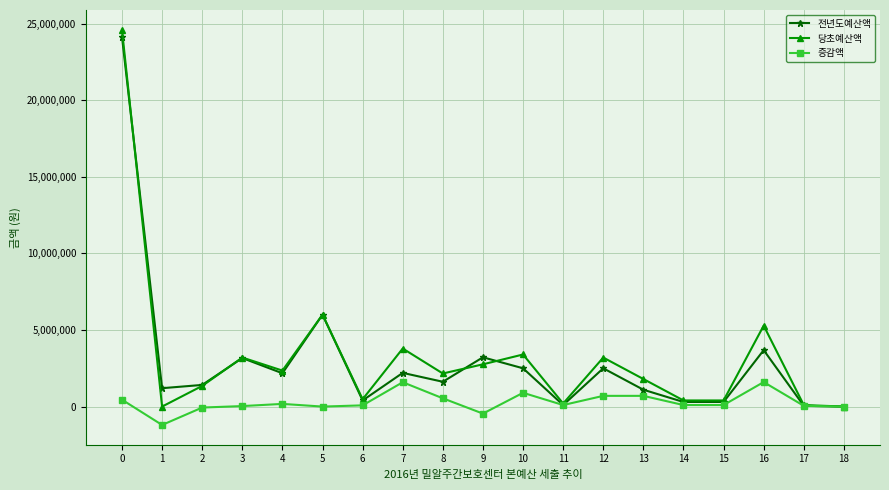

What is the spread (max minus min) of values at 7?

2200000